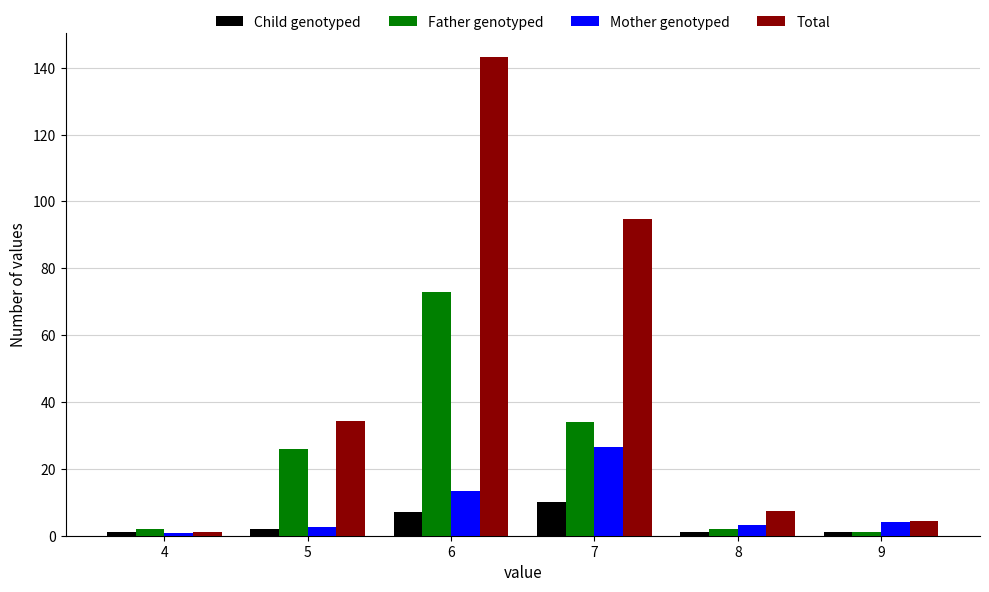

Is the value of Child genotyped at 7 greater than the value of Mother genotyped at 4?

Yes